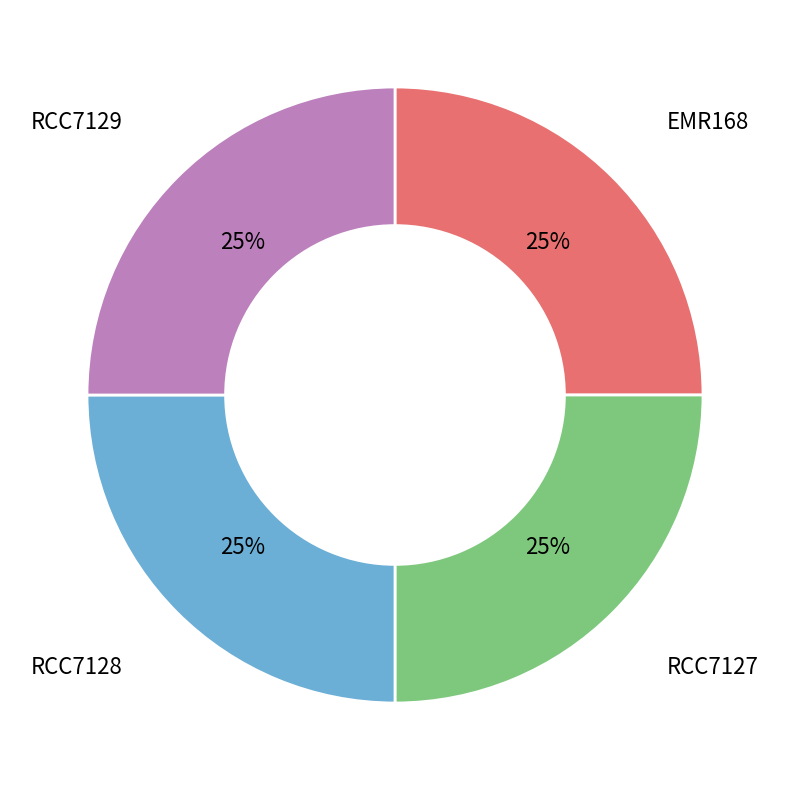

To the nearest percent, what is the average slice percentage?

25%